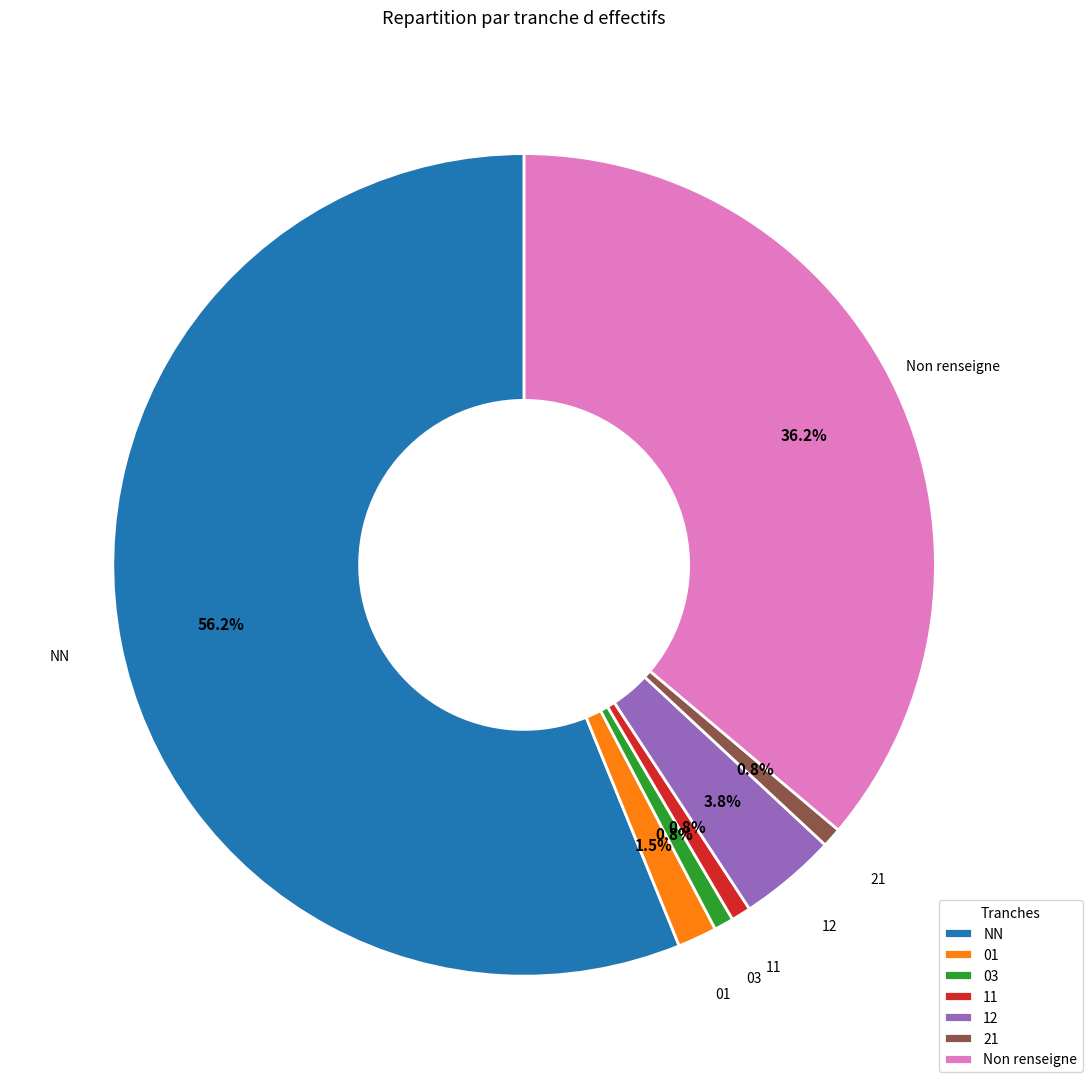

To the nearest percent, what portion does 03 represent?

1%